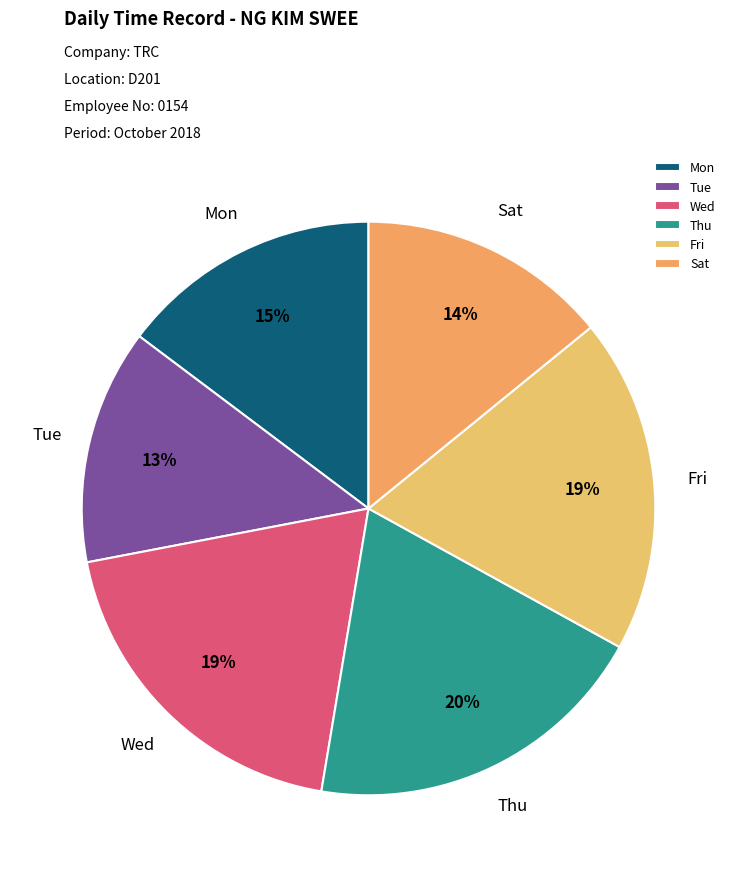

Which slice is the smallest?

Tue